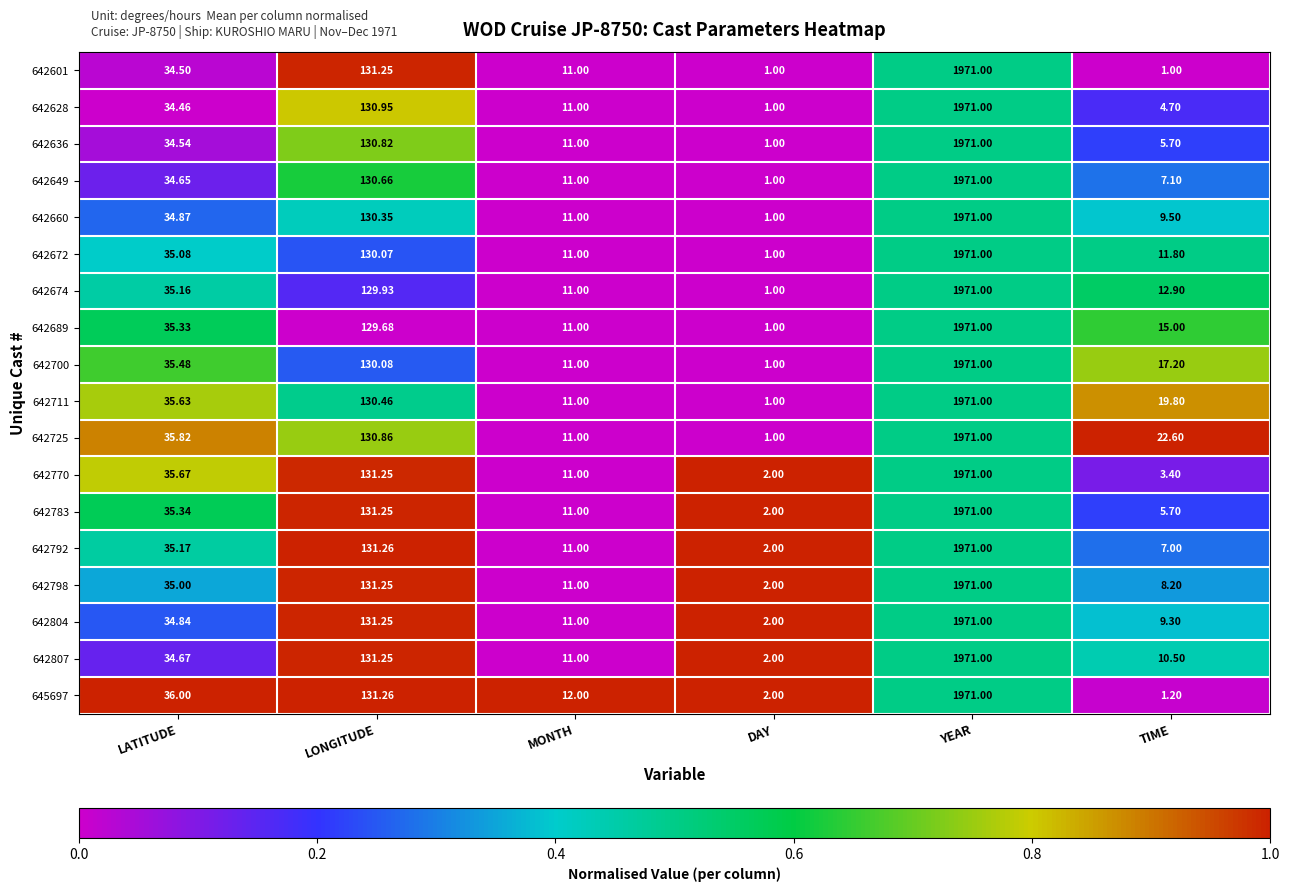

Between YEAR and TIME, which series saw the biggest shift?

642601